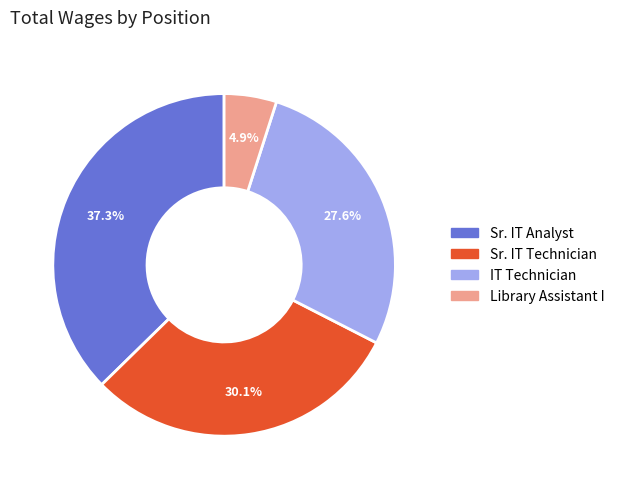

Count the number of slices in the pie.

4